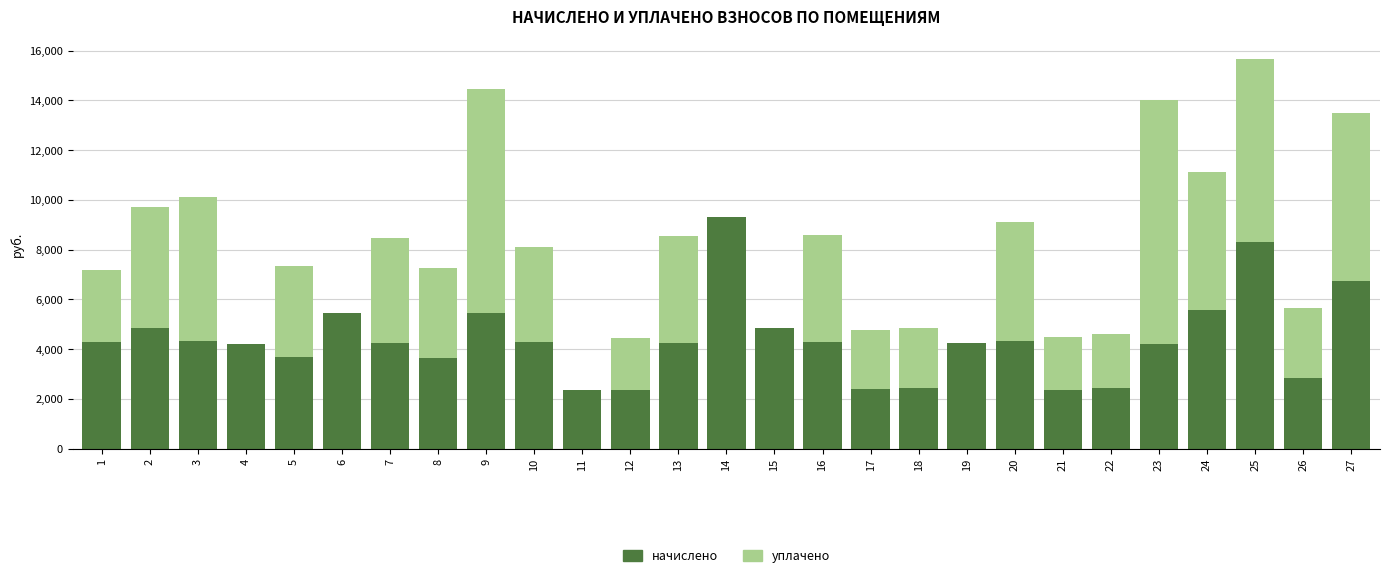

What is the total value across all series at 2?

9724.0